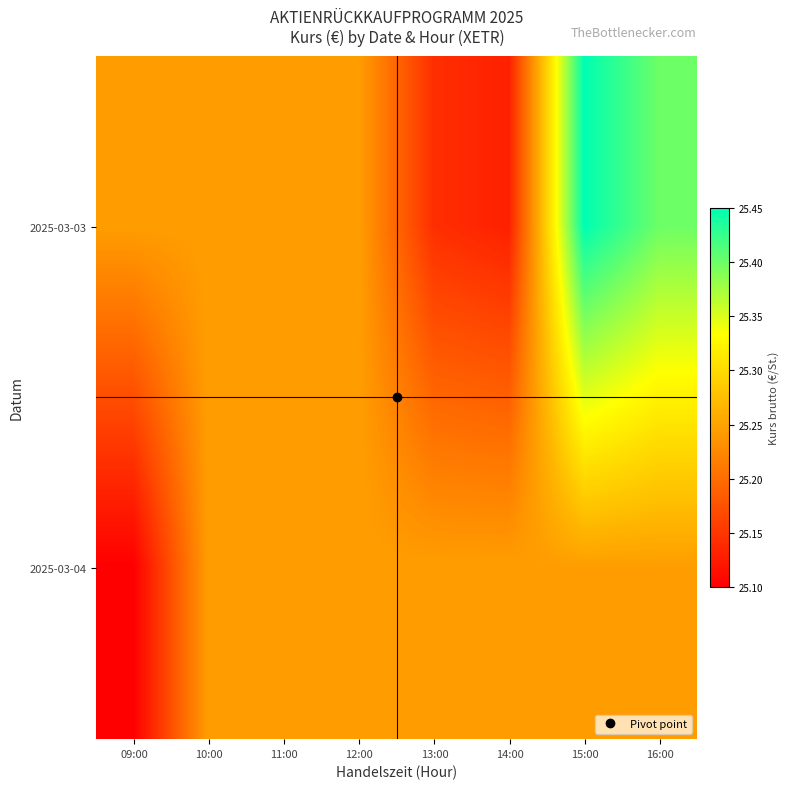

Rank the series by their maximum value, from highest to lowest.

2025-03-03, 2025-03-04